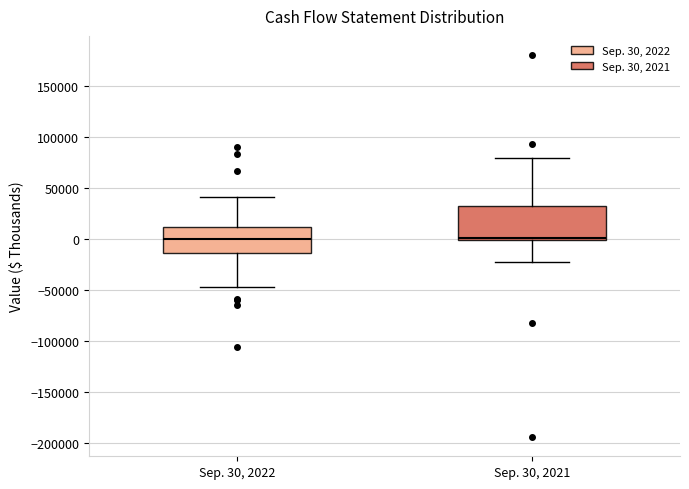

Comparing the boxes themselves (not the whiskers), which one is the tallest?

Sep. 30, 2021